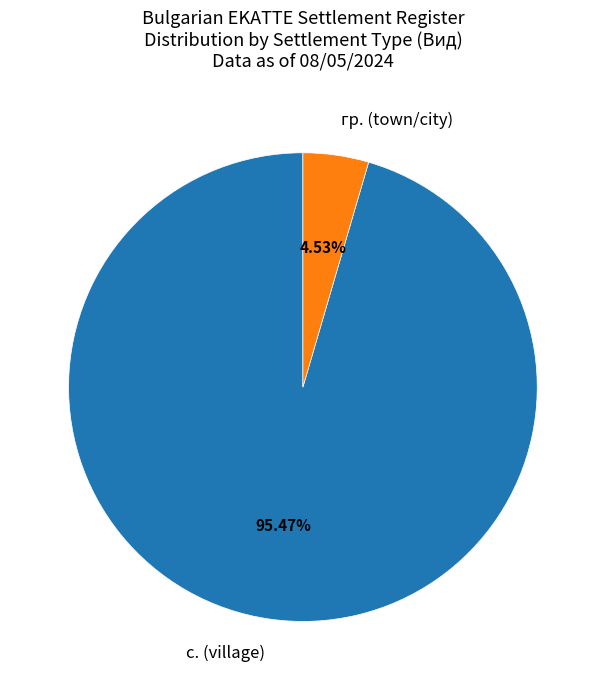

How many slices are in this pie chart?

2